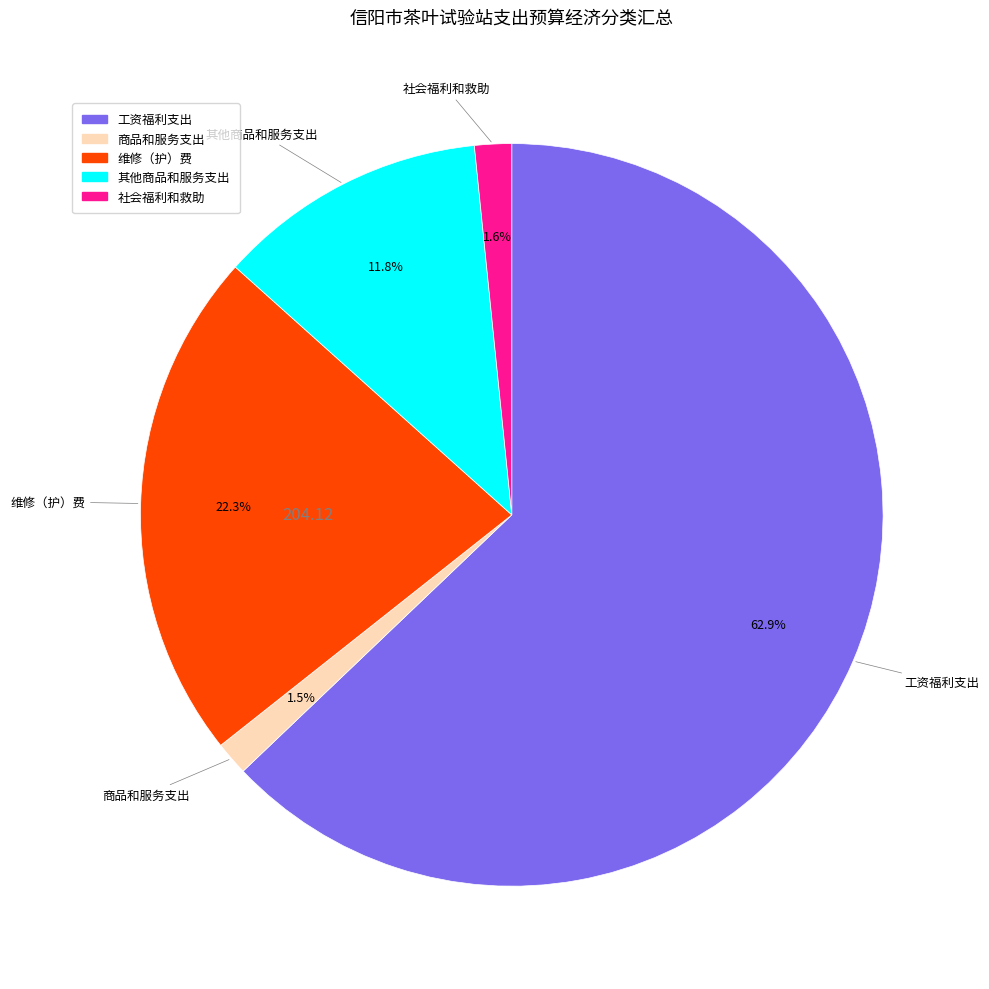

True or false: 其他商品和服务支出 accounts for 6% of the total.

False